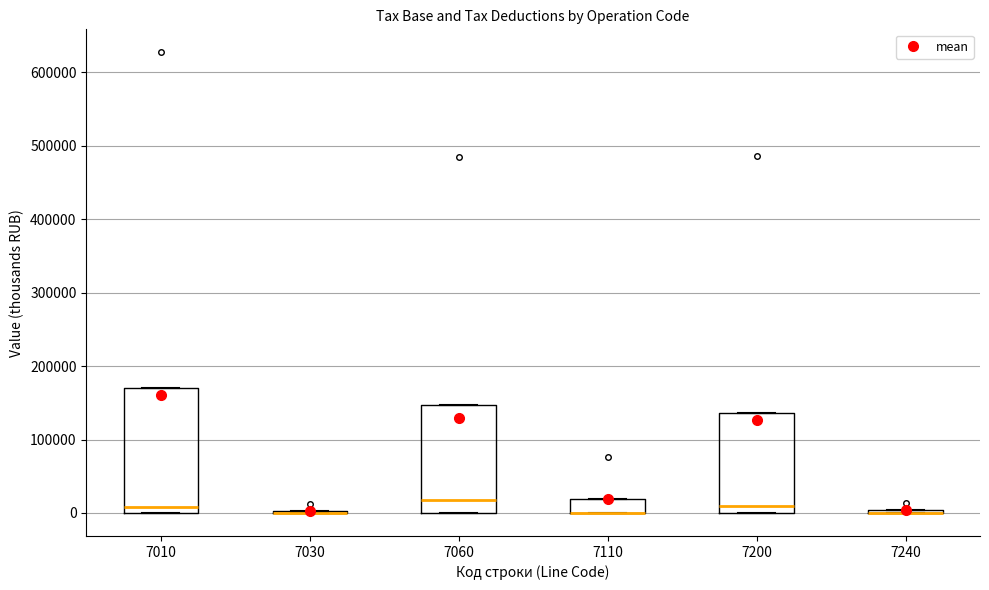

Where is the upper edge of the box at x = 7200 on the y-axis? The values are not printed on the chart, so give them approximately, as read against the axis.

140000